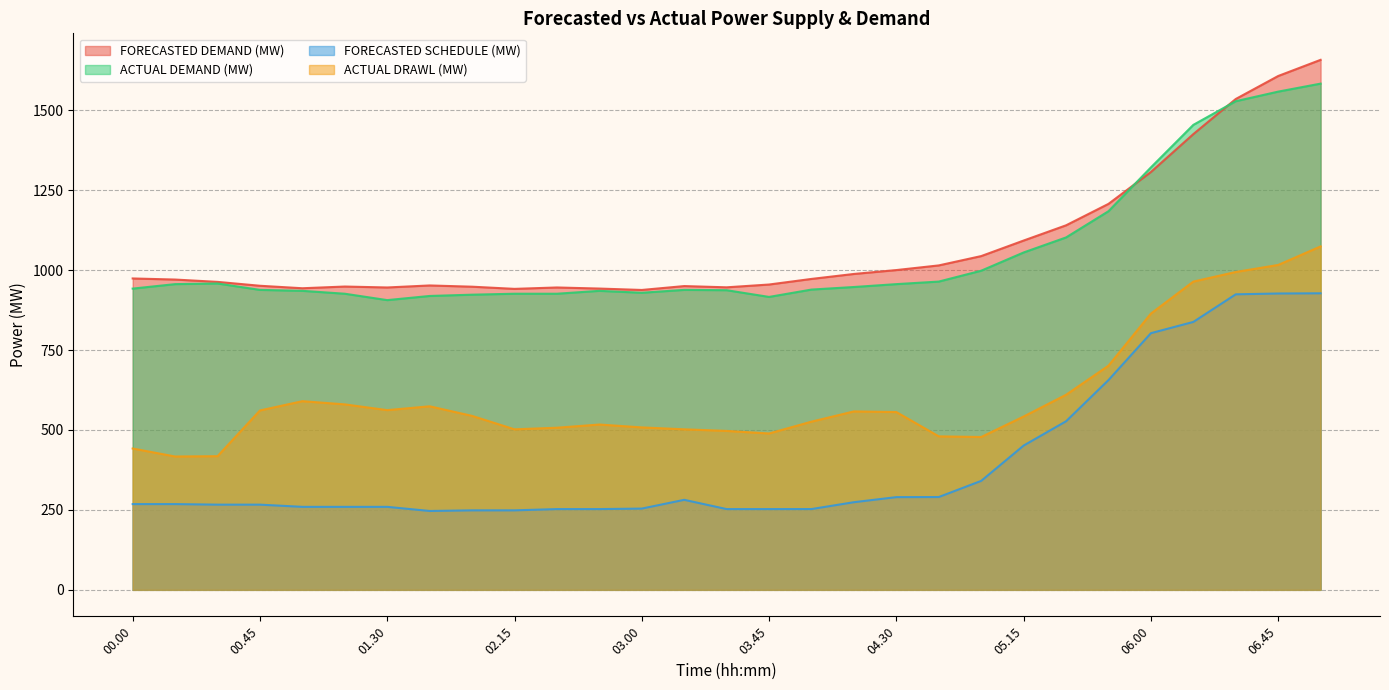

The ACTUAL DRAWL (MW) series shows 526.0 at 04.00. True or false?

True